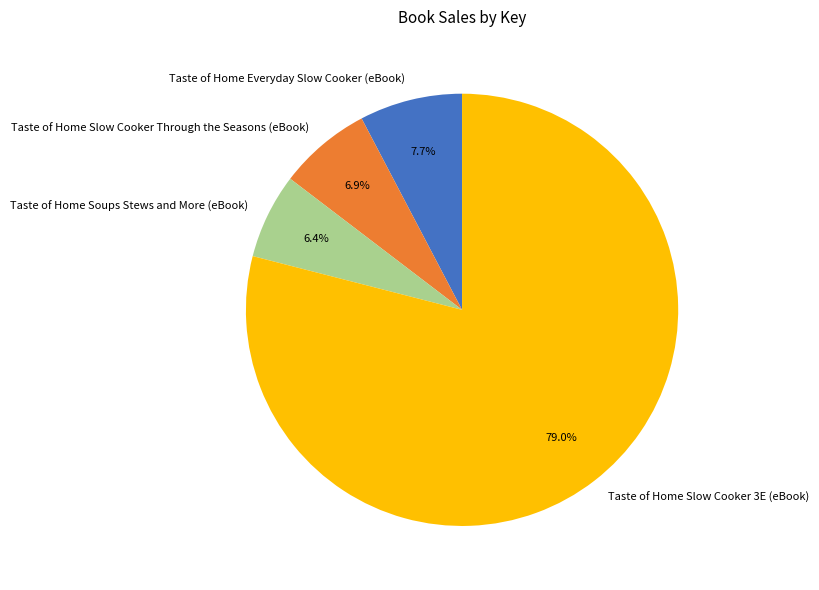

How much of the chart is everything except Taste of Home Slow Cooker Through the Seasons (eBook)?

93.1%